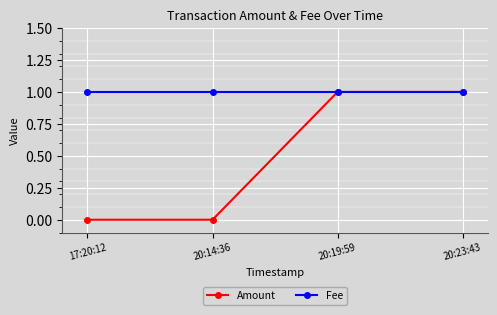

What are all the series names shown in the legend?

Amount, Fee